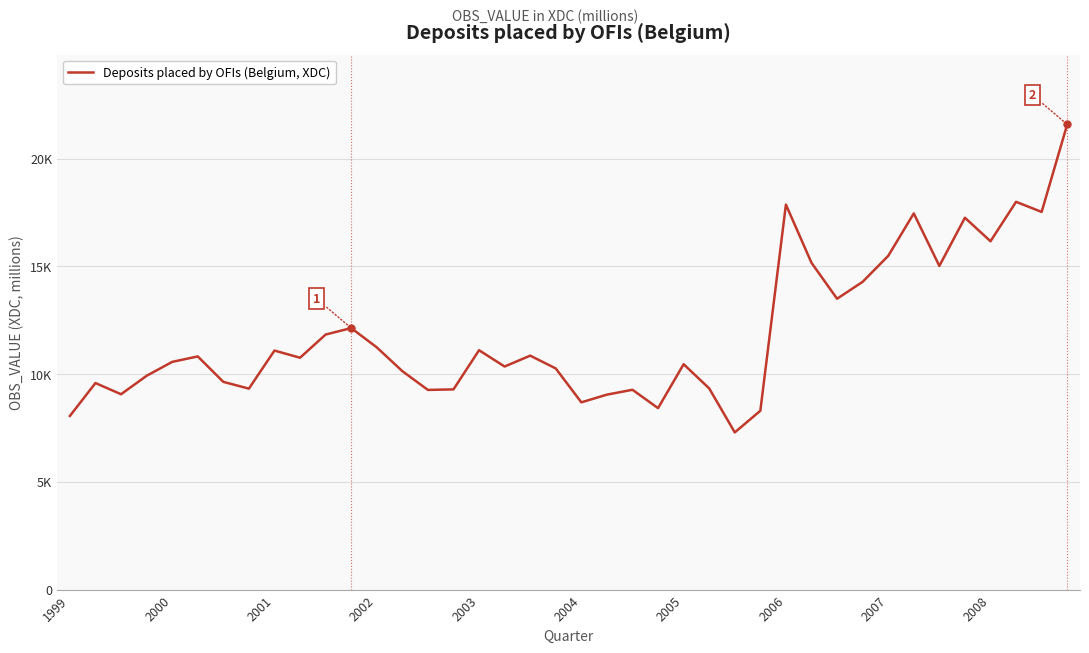

Is this an area chart (filled region under the line)?

No